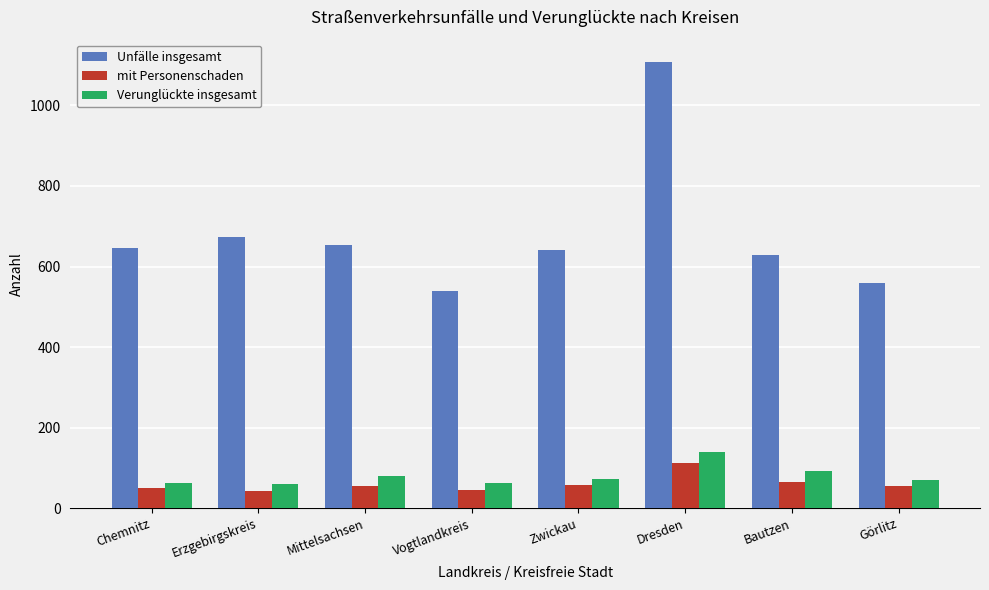

What is the average value of the mit Personenschaden series?

60